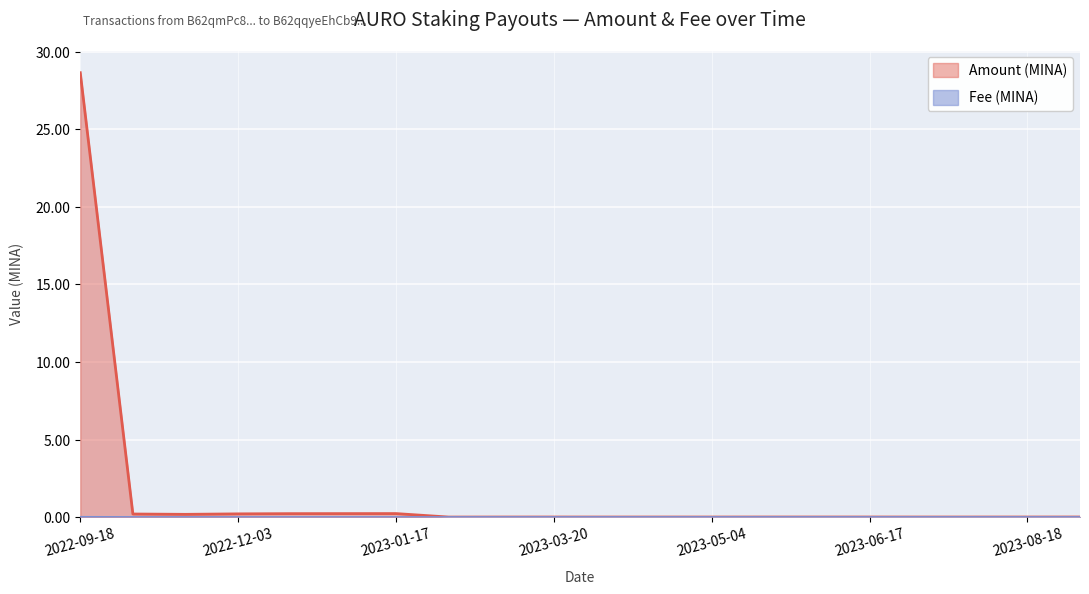

What is the label of the 15th point from the right?

2023-01-02